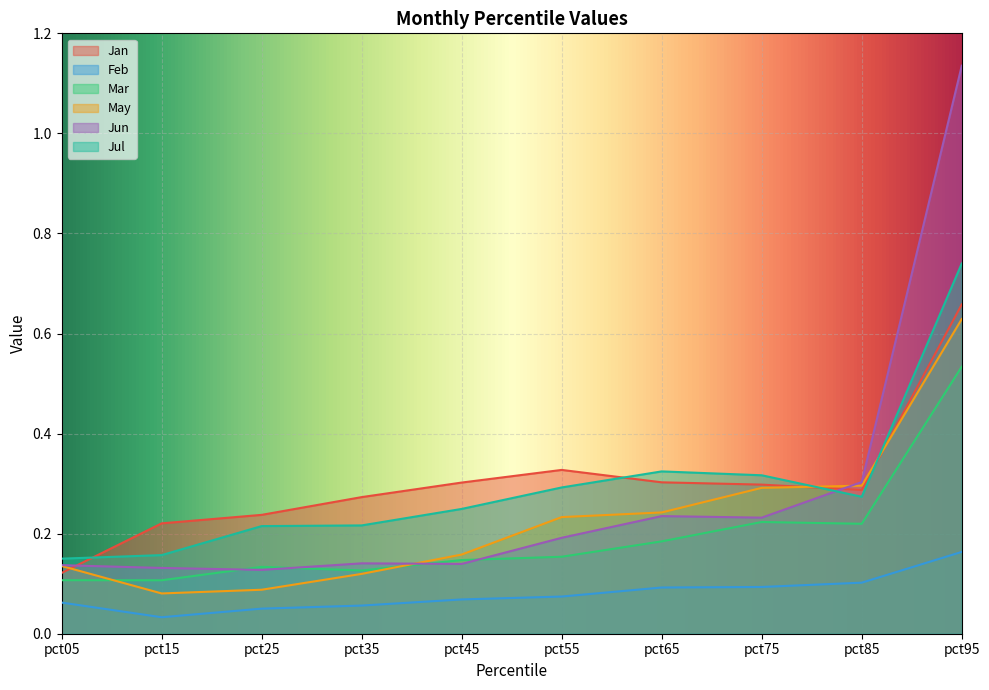

Where is the first local minimum for Jan?

pct85